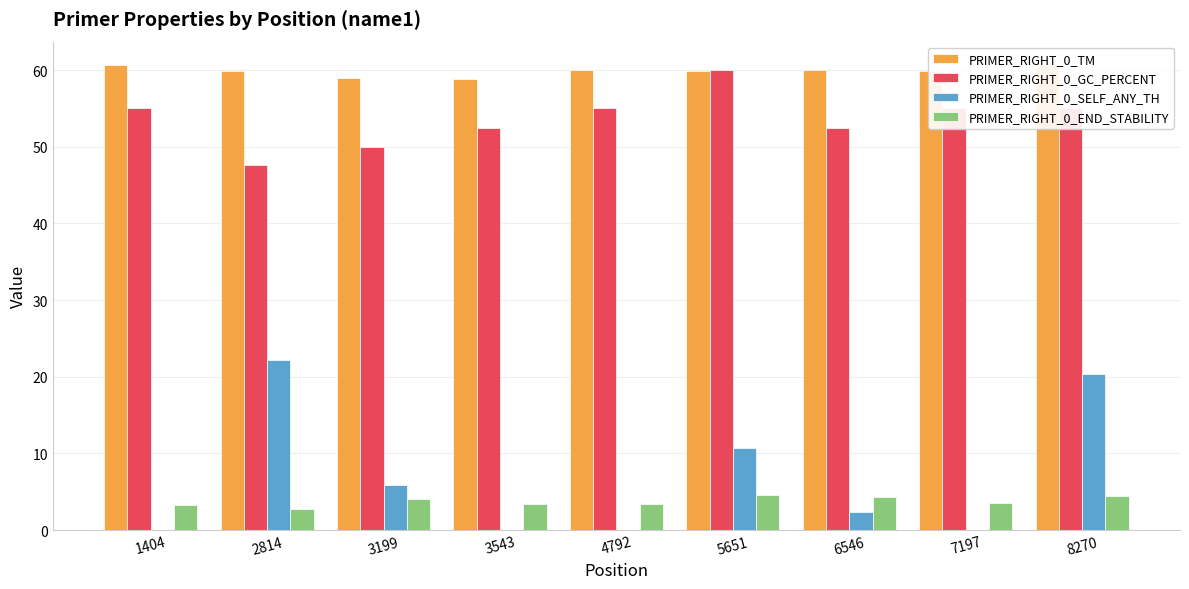

How many categories are shown in the chart?

9